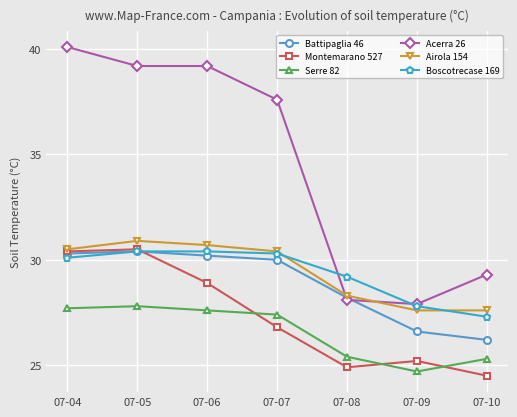

The value of Acerra 26 at 07-09 is 27.9. True or false?

True